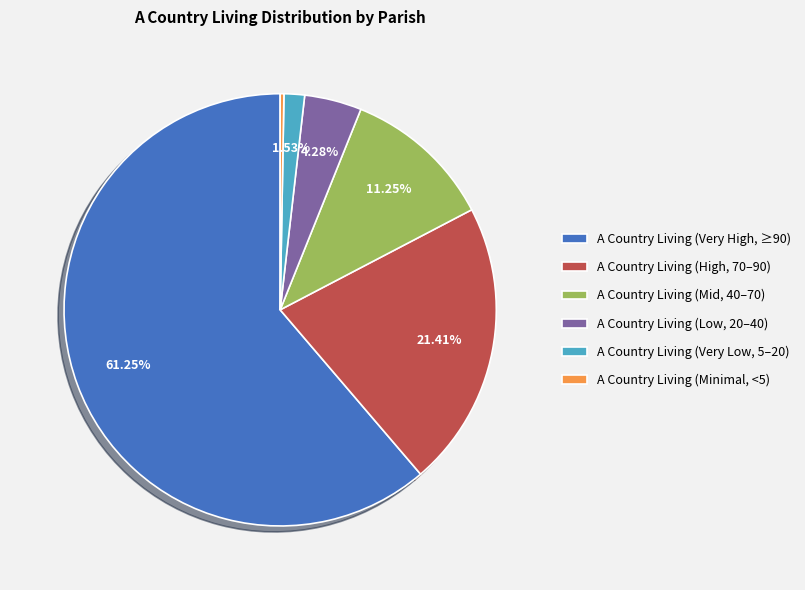

Is there a majority slice in this chart?

Yes